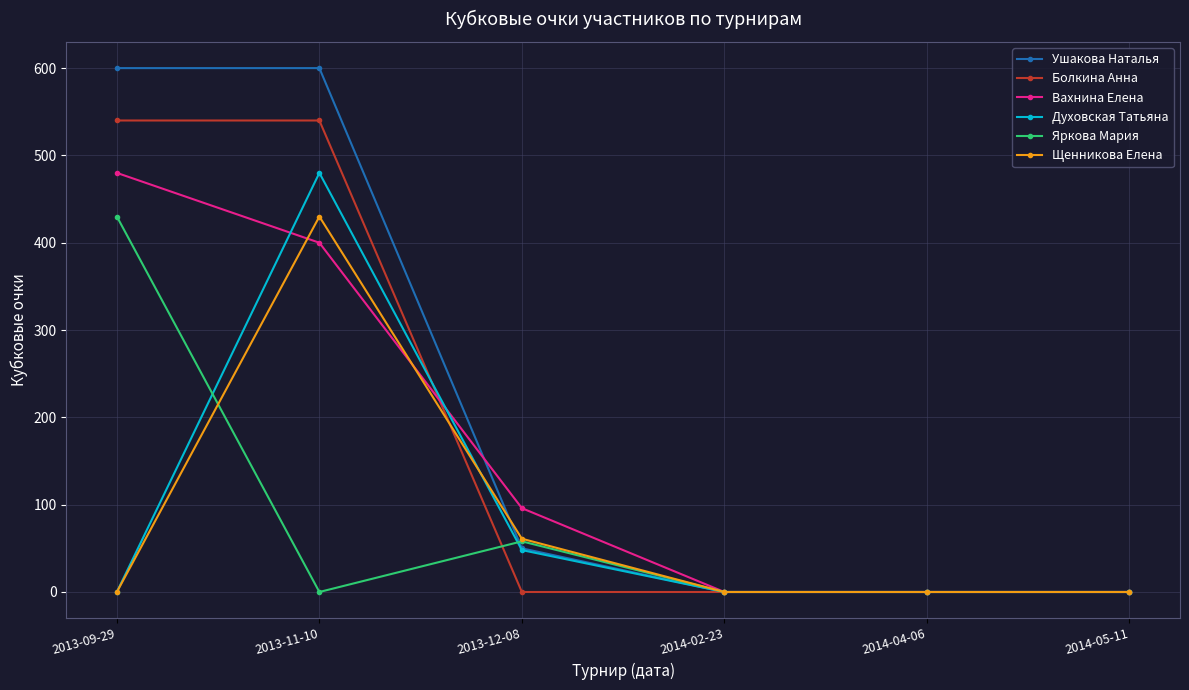

Reading right to left, transcribe all the data shown in this chart.

Ушакова Наталья: 2014-05-11=0	2014-04-06=0	2014-02-23=0	2013-12-08=50	2013-11-10=600	2013-09-29=600
Болкина Анна: 2014-05-11=0	2014-04-06=0	2014-02-23=0	2013-12-08=0	2013-11-10=540	2013-09-29=540
Вахнина Елена: 2014-05-11=0	2014-04-06=0	2014-02-23=0	2013-12-08=96	2013-11-10=400	2013-09-29=480
Духовская Татьяна: 2014-05-11=0	2014-04-06=0	2014-02-23=0	2013-12-08=48	2013-11-10=480	2013-09-29=0
Яркова Мария: 2014-05-11=0	2014-04-06=0	2014-02-23=0	2013-12-08=58	2013-11-10=0	2013-09-29=430
Щенникова Елена: 2014-05-11=0	2014-04-06=0	2014-02-23=0	2013-12-08=61	2013-11-10=430	2013-09-29=0